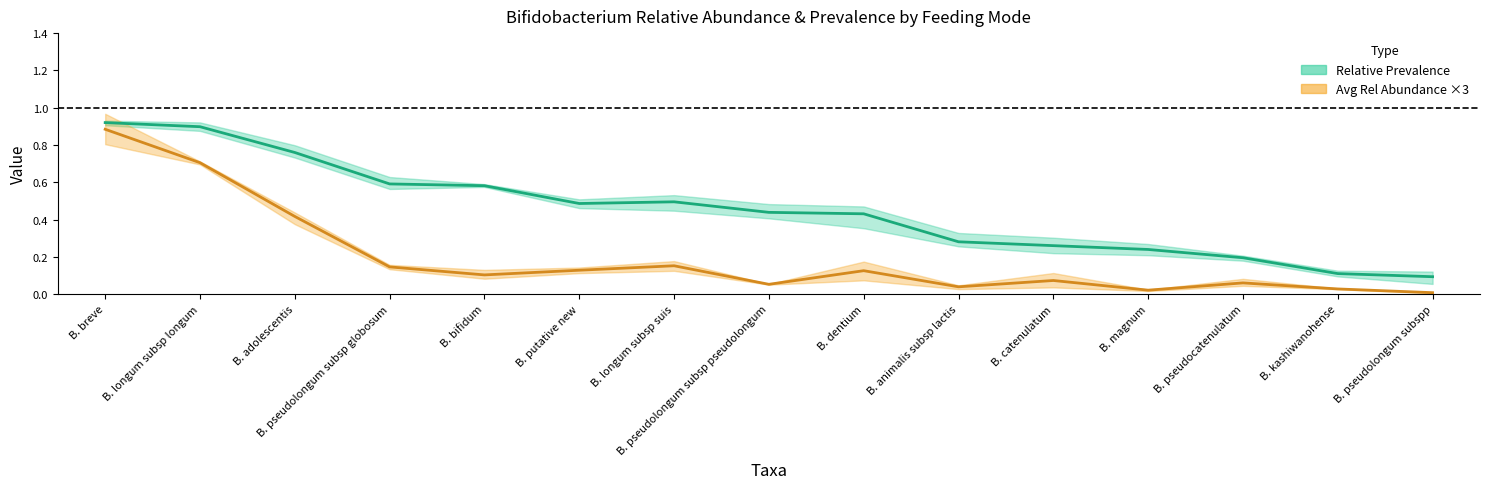

Reading left to right, extract all data points from this chart.

Relative Prevalence (mean): B. breve=0.9	B. longum subsp longum=0.9	B. adolescentis=0.8	B. pseudolongum subsp globosum=0.6	B. bifidum=0.6	B. putative new=0.5	B. longum subsp suis=0.5	B. pseudolongum subsp pseudolongum=0.4	B. dentium=0.4	B. animalis subsp lactis=0.3	B. catenulatum=0.3	B. magnum=0.2	B. pseudocatenulatum=0.2	B. kashiwanohense=0.1	B. pseudolongum subspp=0.1
Avg Rel Abundance ×3 (mean): B. breve=0.9	B. longum subsp longum=0.7	B. adolescentis=0.4	B. pseudolongum subsp globosum=0.1	B. bifidum=0.1	B. putative new=0.1	B. longum subsp suis=0.2	B. pseudolongum subsp pseudolongum=0.1	B. dentium=0.1	B. animalis subsp lactis=0.0	B. catenulatum=0.1	B. magnum=0.0	B. pseudocatenulatum=0.1	B. kashiwanohense=0.0	B. pseudolongum subspp=0.0